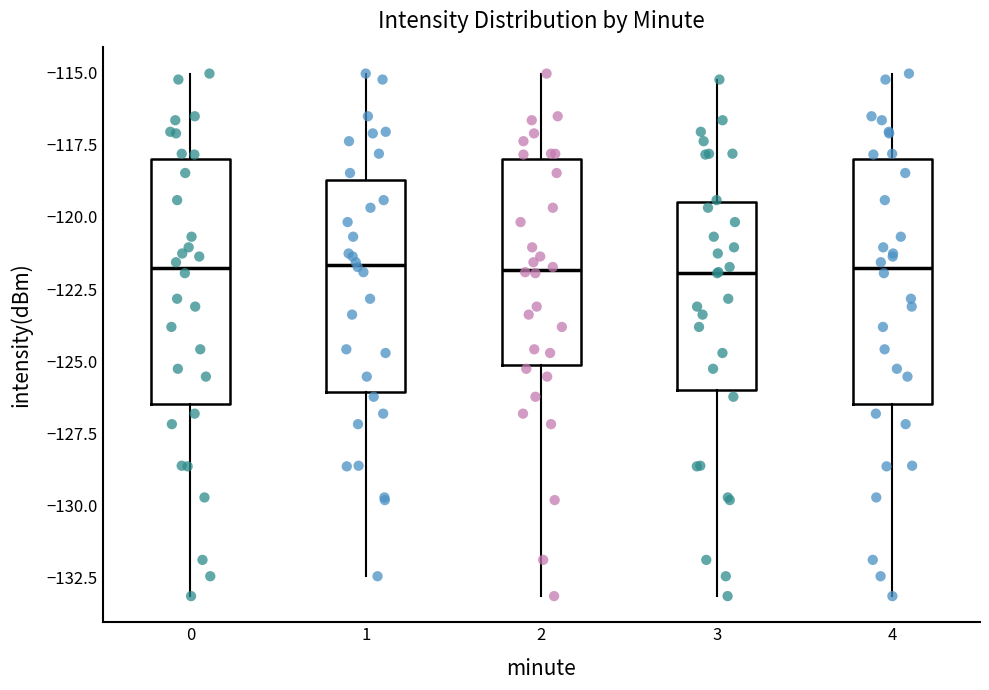

Reading left to right, read every box against the y-axis: the position of its median line, the range the box covers, and the ends of its whiskers. The values are not printed on the chart, so give them approximately, as read against the axis.

0: median -122.0, box -126.5 to -118.0, whiskers -133.0 to -115.0
1: median -121.5, box -126.0 to -118.5, whiskers -132.5 to -115.0
2: median -122.0, box -125.0 to -118.0, whiskers -133.0 to -115.0
3: median -122.0, box -126.0 to -119.5, whiskers -133.0 to -115.0
4: median -122.0, box -126.5 to -118.0, whiskers -133.0 to -115.0